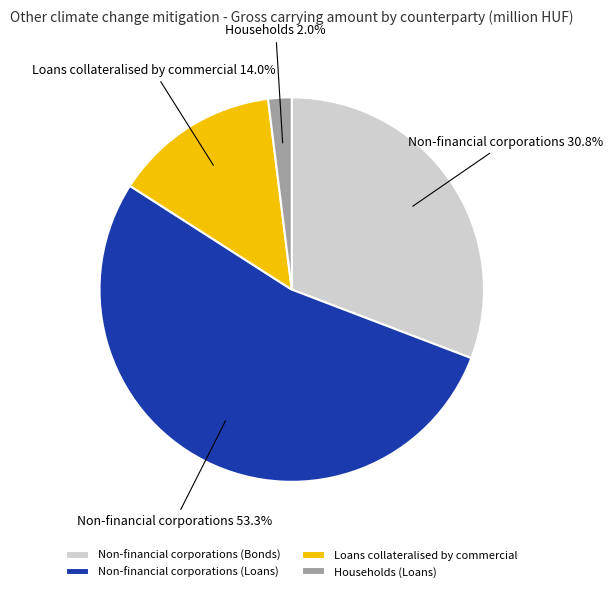

The Non-financial corporations (Loans) slice represents 62% of the pie. True or false?

False